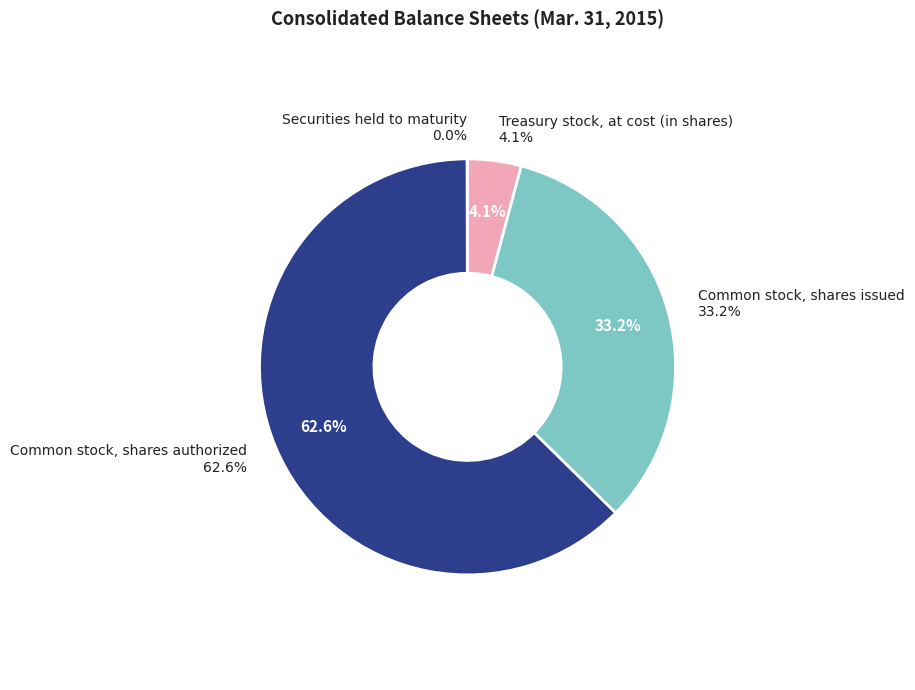

What percentage do Treasury stock, at cost (in shares) and Common stock, shares authorized together represent?

66.7%